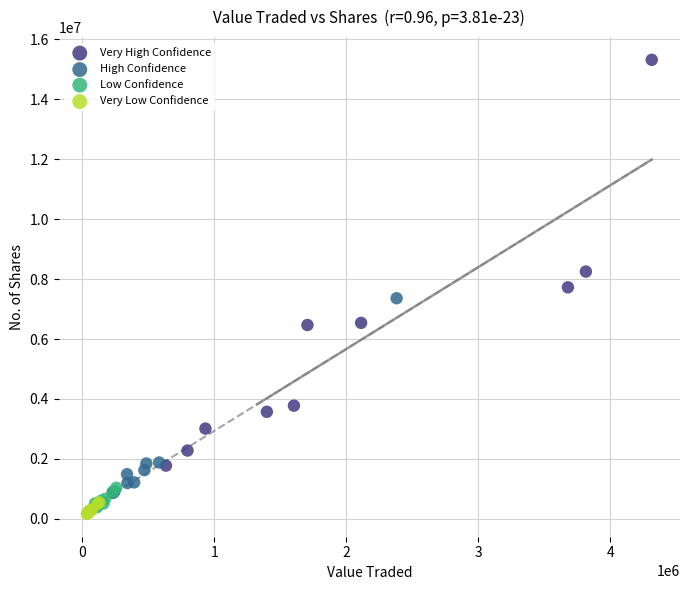

Which series has the largest Y range (max minus min)?

Very High Confidence